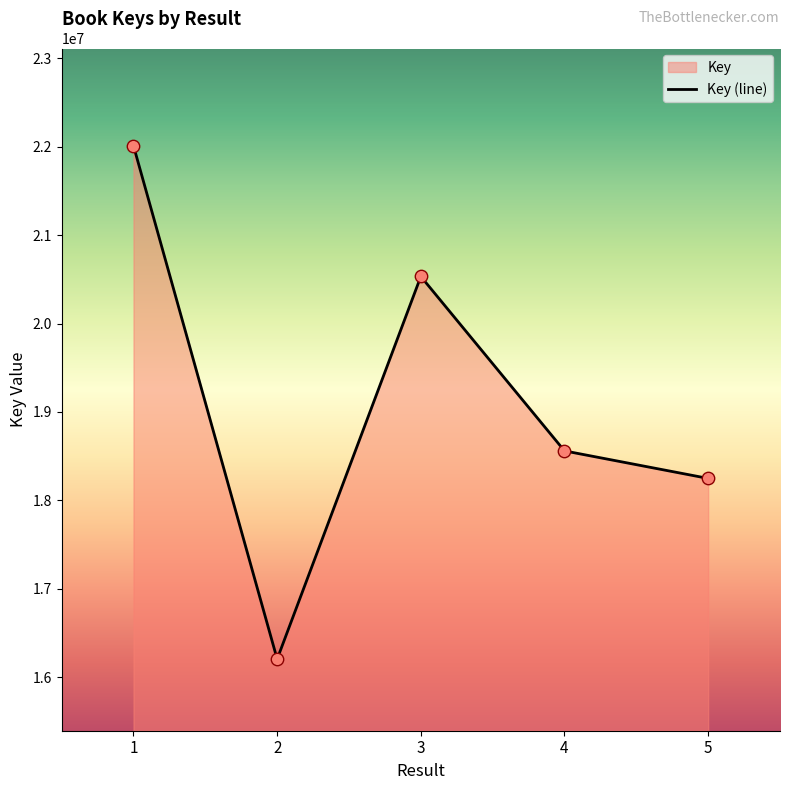

Approximately how many times larger is the value at 2 compared to 3?

0.8